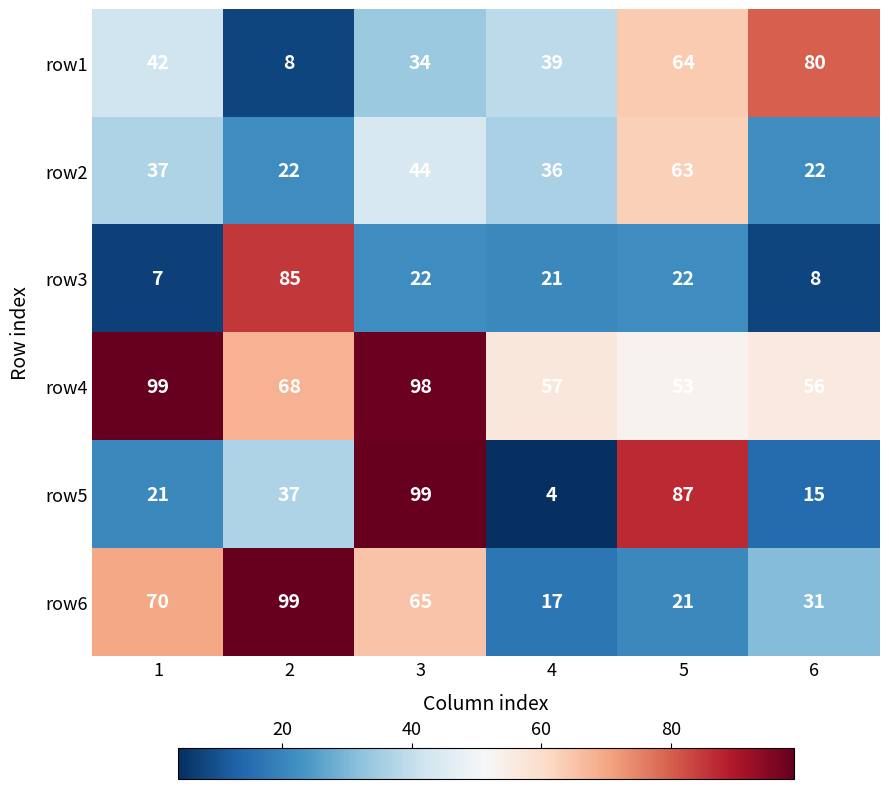

Is it true that row1 equals 34 at 3?

True